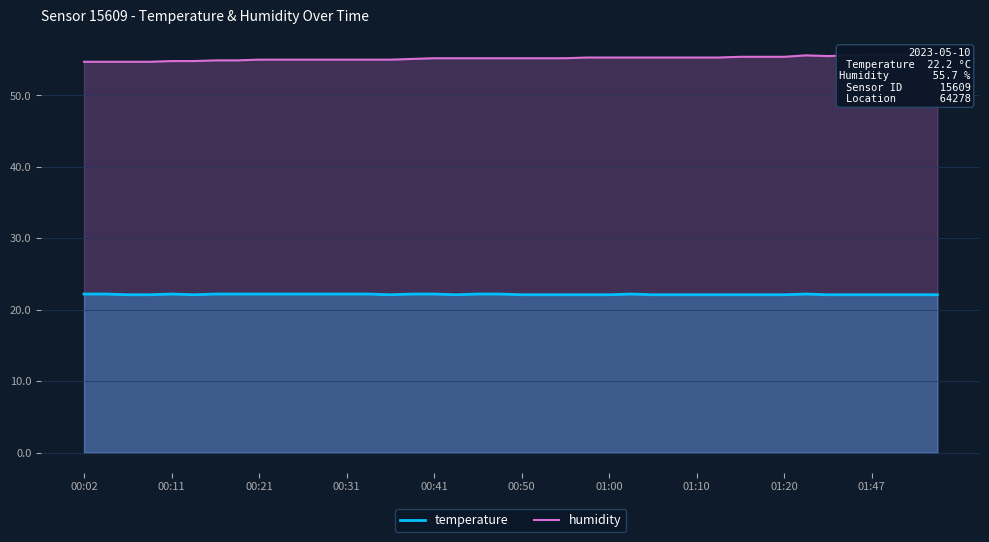

List the series in order of their peak value, highest first.

humidity, temperature